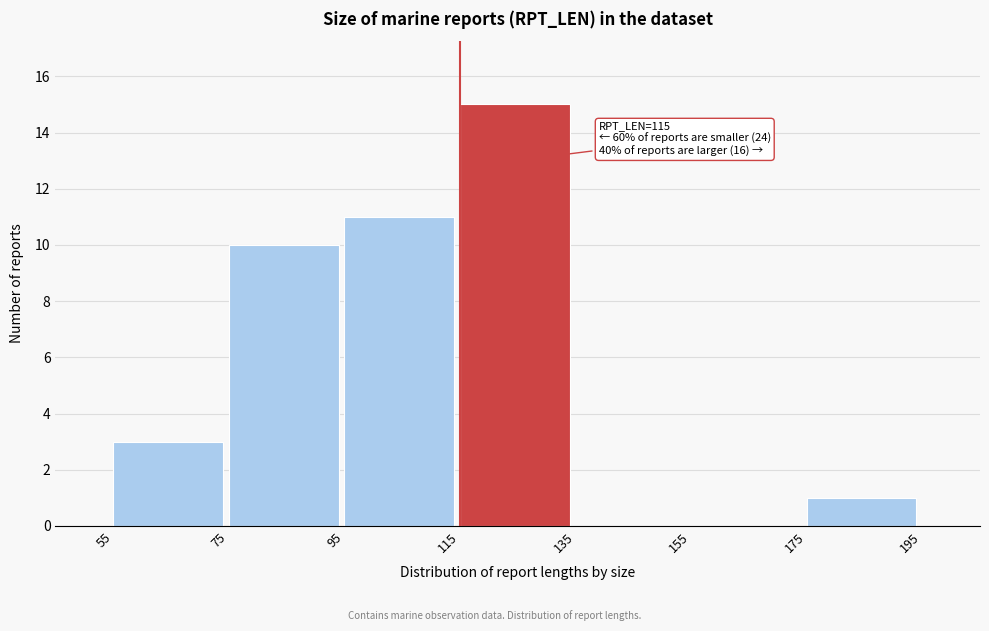

Over which range of the x-axis is the bar tallest?

115 to 135